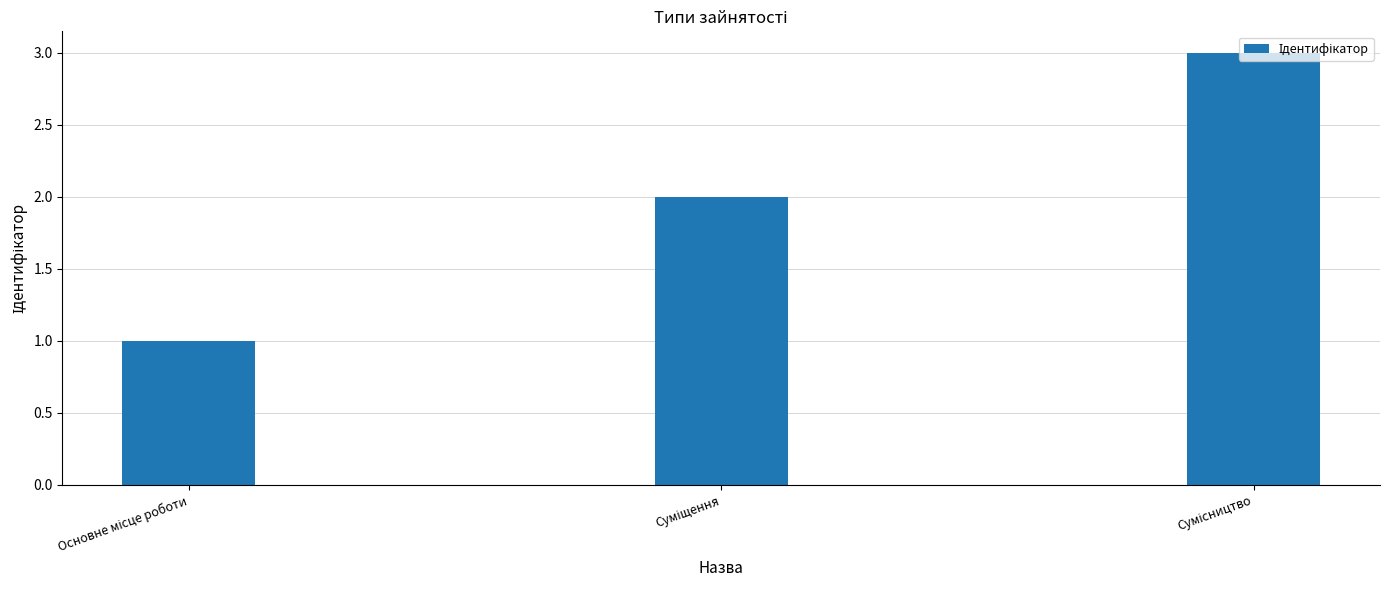

Are the bars grouped side by side (vs. stacked)?

No